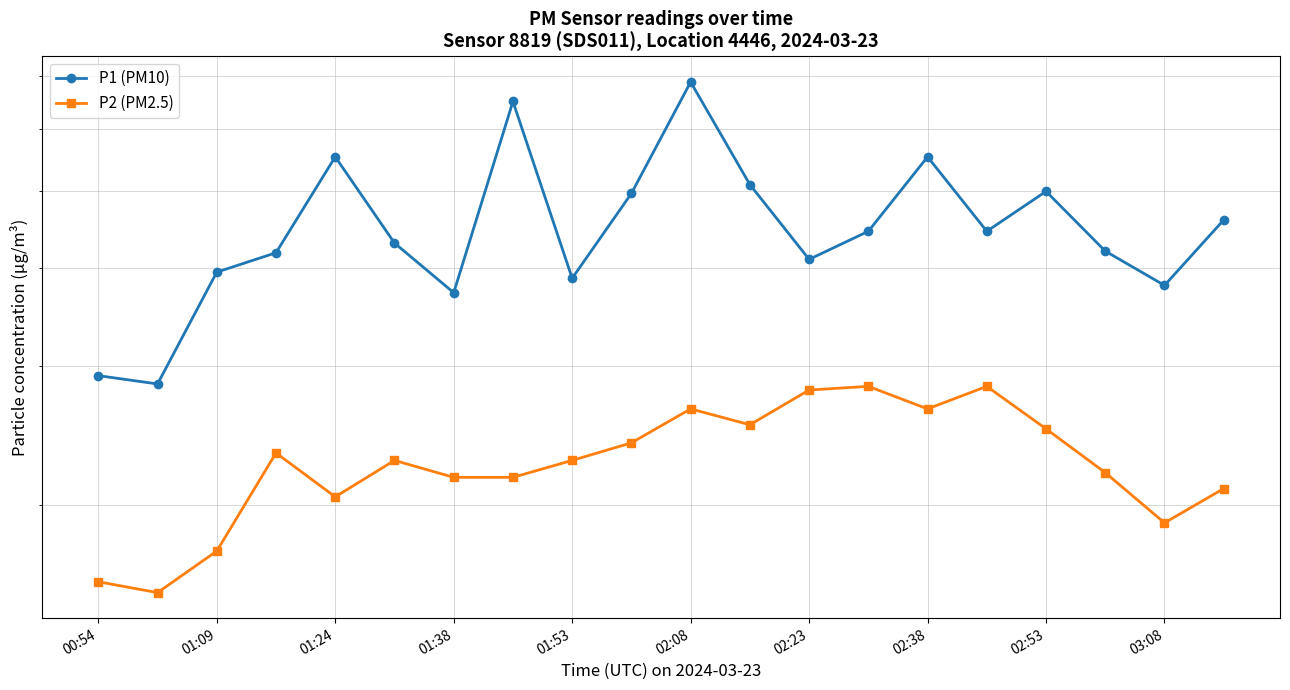

Reading right to left, list all the values displayed in this chart.

P1 (PM10): 4.6	3.8	4.2	5.0	4.5	5.5	4.5	4.1	5.1	6.9	5.0	3.9	6.5	3.7	4.3	5.5	4.2	4.0	2.9	2.9
P2 (PM2.5): 2.1	1.9	2.2	2.5	2.8	2.6	2.8	2.8	2.5	2.6	2.4	2.3	2.2	2.2	2.3	2.0	2.3	1.8	1.6	1.6